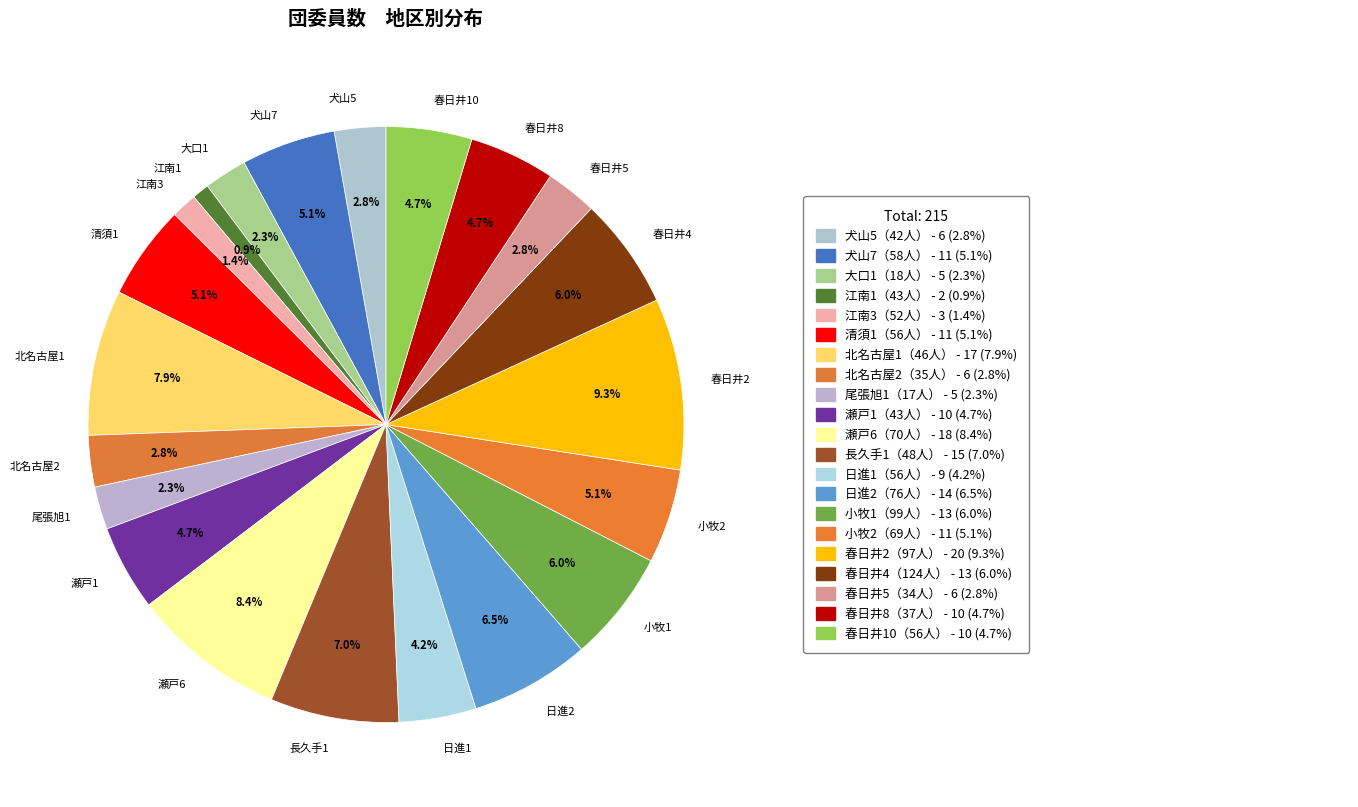

What is the ratio of the value at 春日井8 to the value at 北名古屋1?

0.6